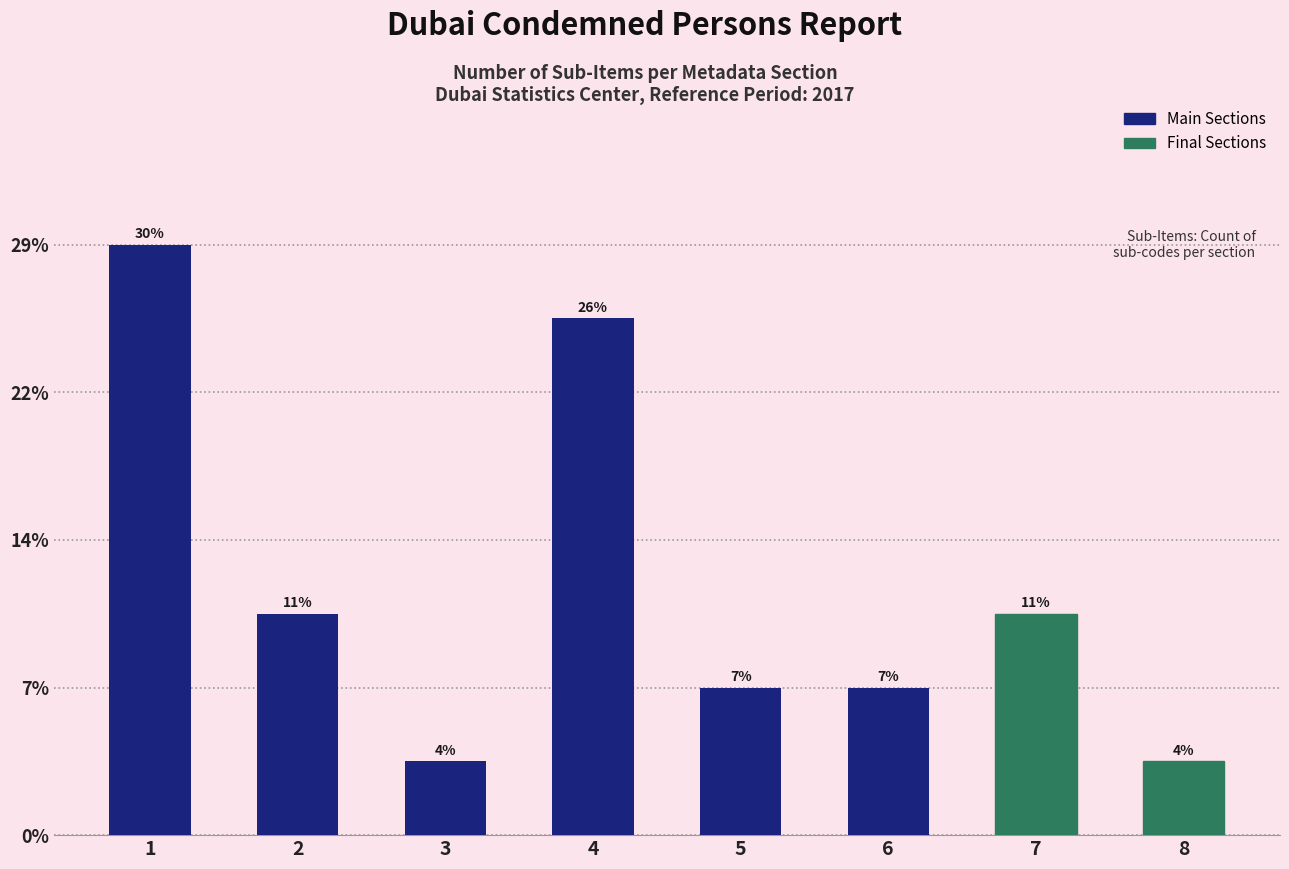

At which category does the chart reach its minimum across all series?

3